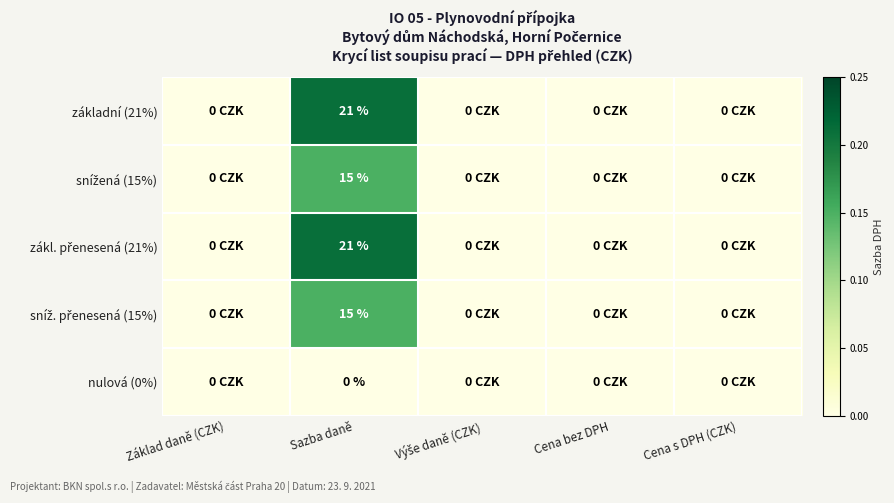

At how many categories does at least one series exceed 0?

1